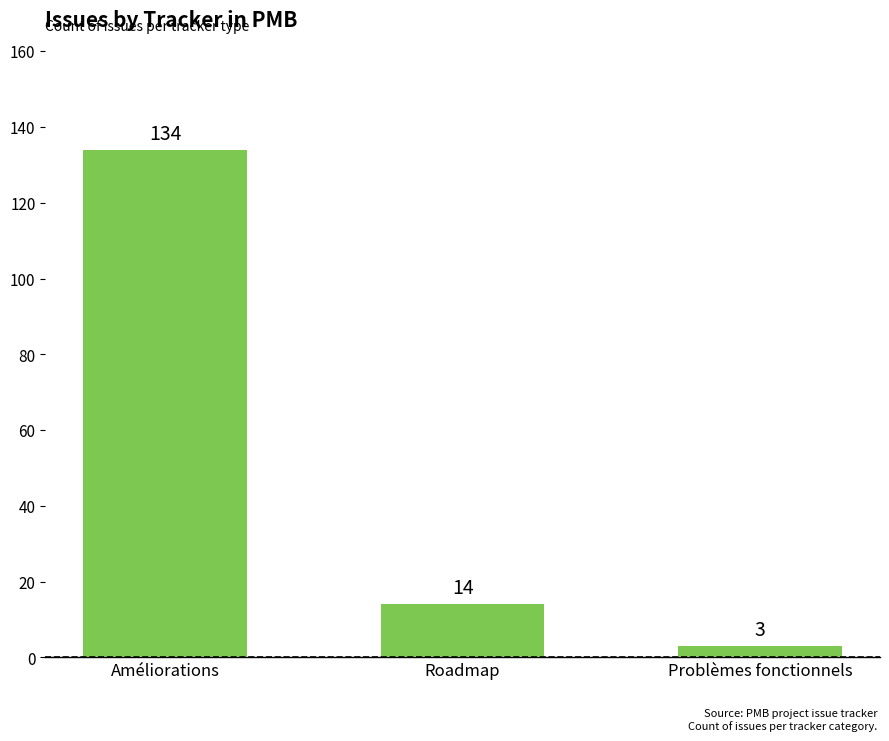

True or false: the data shows 3 at Problèmes fonctionnels.

True